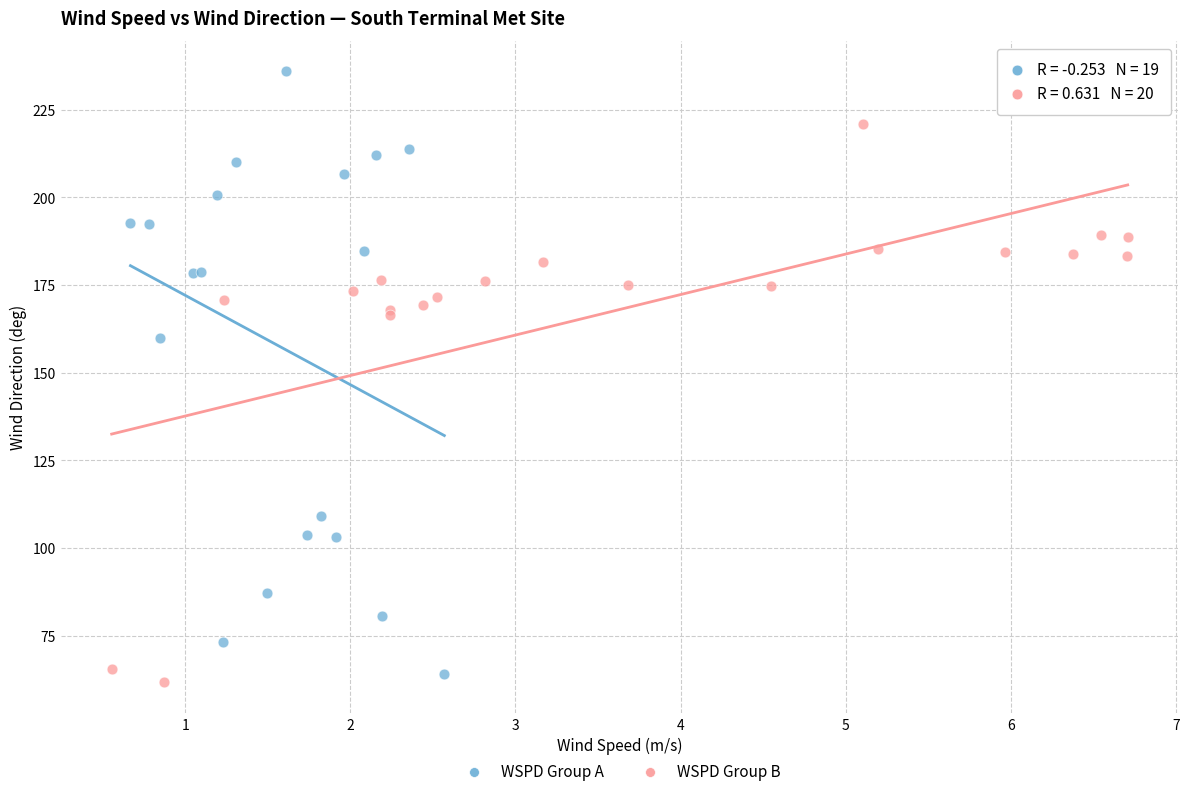

Which series has the largest Y range (max minus min)?

WSPD Group A